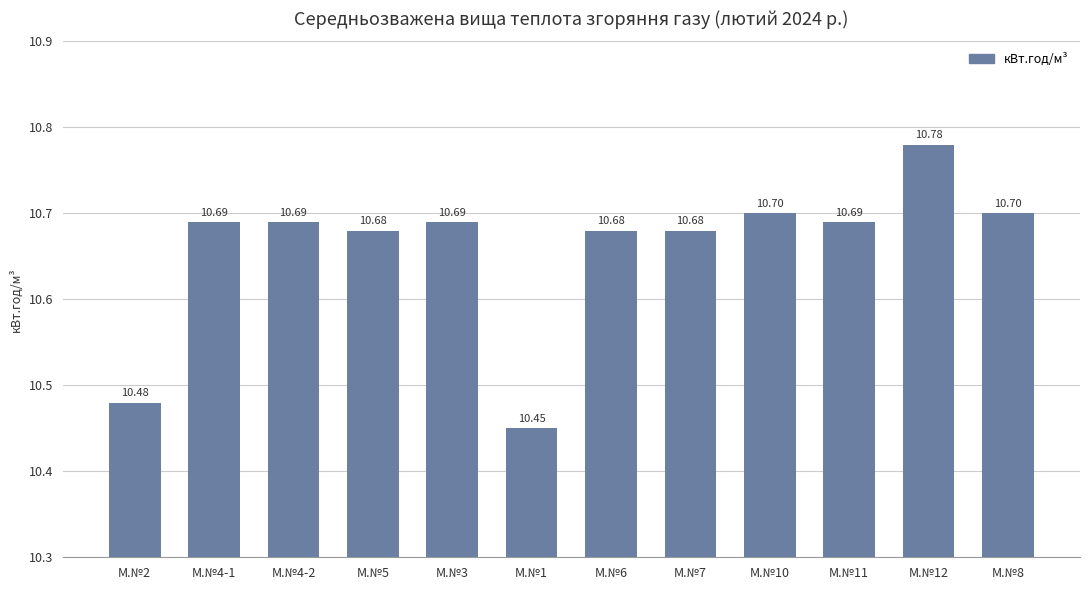

What is the change in value from М.№2 to М.№10?

+0.2